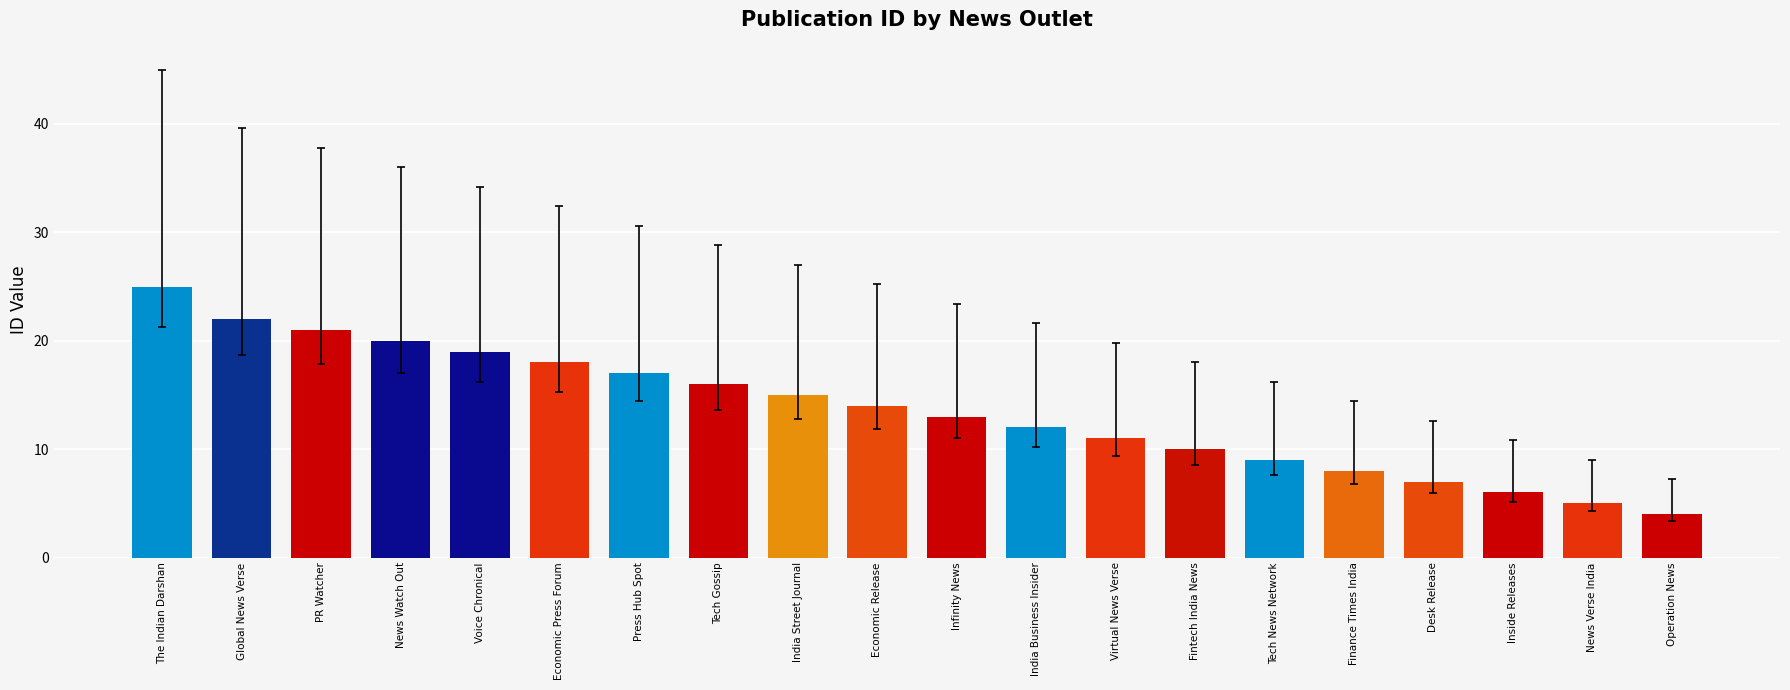

Reading right to left, what are all the values shown in this chart?

Operation News=4	News Verse India=5	Inside Releases=6	Desk Release=7	Finance Times India=8	Tech News Network=9	Fintech India News=10	Virtual News Verse=11	India Business Insider=12	Infinity News=13	Economic Release=14	India Street Journal=15	Tech Gossip=16	Press Hub Spot=17	Economic Press Forum=18	Voice Chronical=19	News Watch Out=20	PR Watcher=21	Global News Verse=22	The Indian Darshan=25